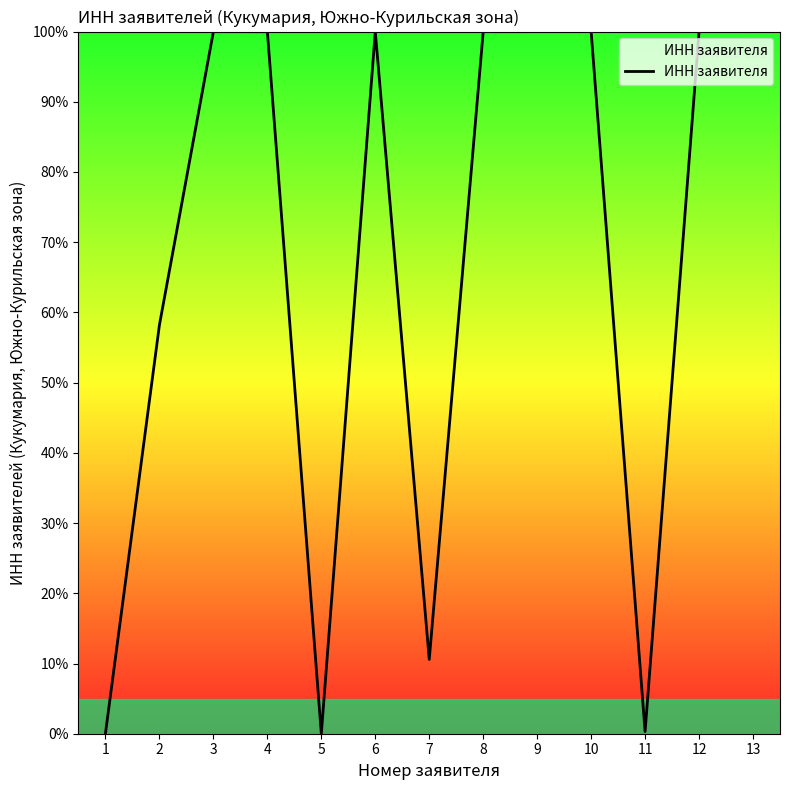

What is the difference between the values at 1 and 5?

0.1